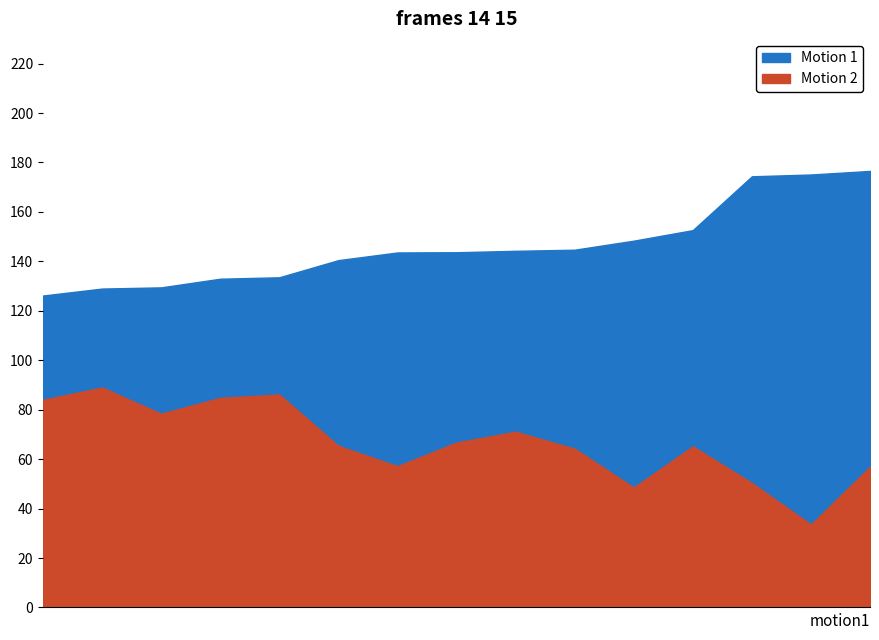

What is the value of the Average Speed point at the 15th from the left?

56.9